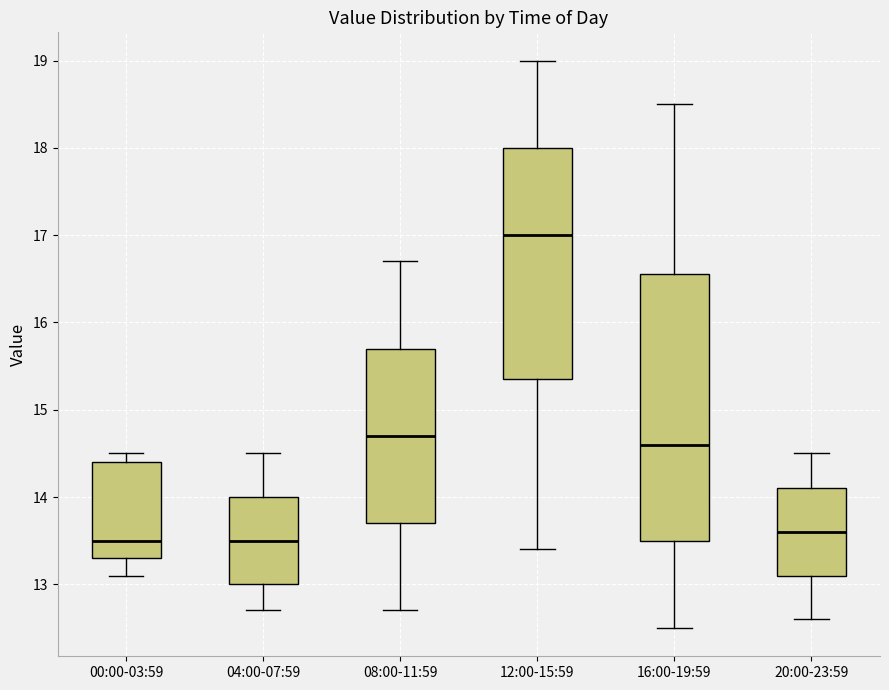

Reading left to right, read every box against the y-axis: the position of its median line, the range the box covers, and the ends of its whiskers. The values are not printed on the chart, so give them approximately, as read against the axis.

00:00-03:59: median 13.5, box 13.3 to 14.4, whiskers 13.1 to 14.5
04:00-07:59: median 13.5, box 13.0 to 14.0, whiskers 12.7 to 14.5
08:00-11:59: median 14.7, box 13.7 to 15.7, whiskers 12.7 to 16.7
12:00-15:59: median 17.0, box 15.4 to 18.0, whiskers 13.4 to 19.0
16:00-19:59: median 14.6, box 13.5 to 16.6, whiskers 12.5 to 18.5
20:00-23:59: median 13.6, box 13.1 to 14.1, whiskers 12.6 to 14.5